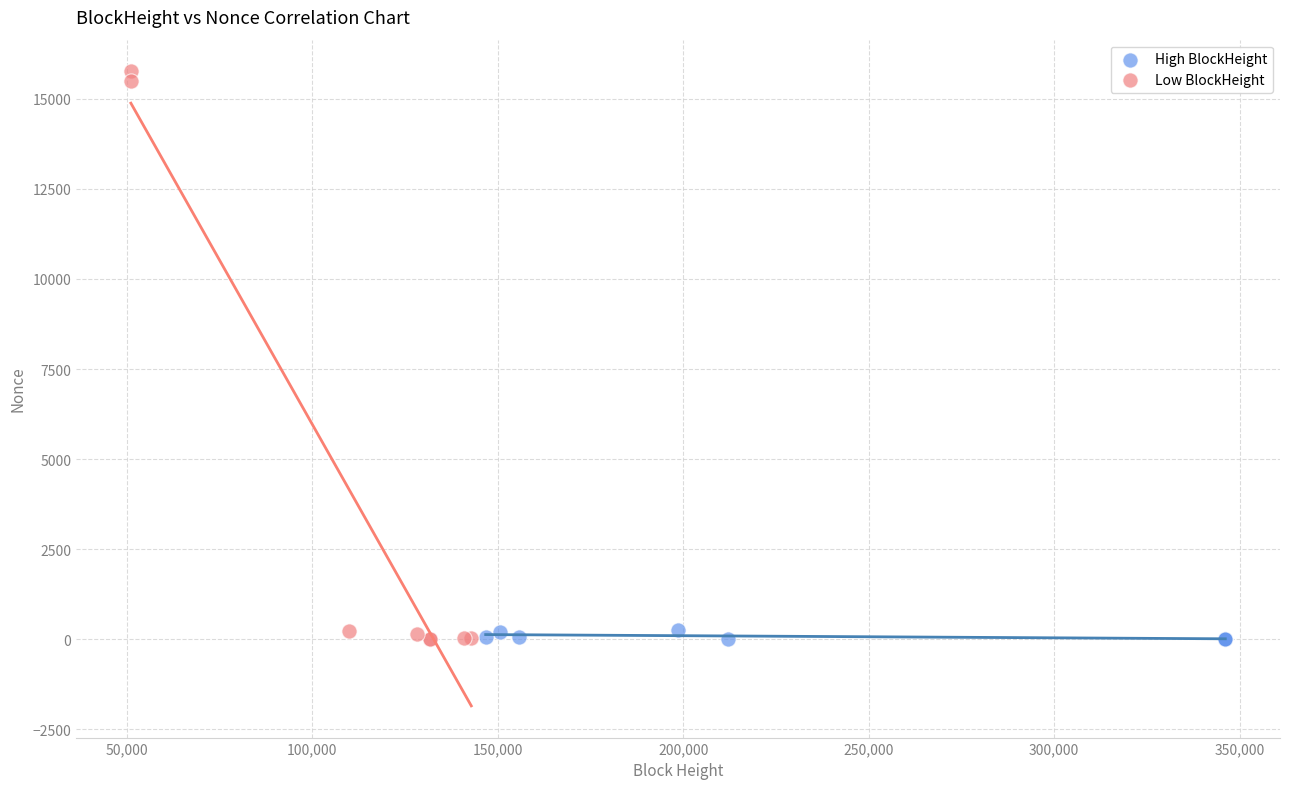

What are all the series names shown in the legend?

High BlockHeight, Low BlockHeight